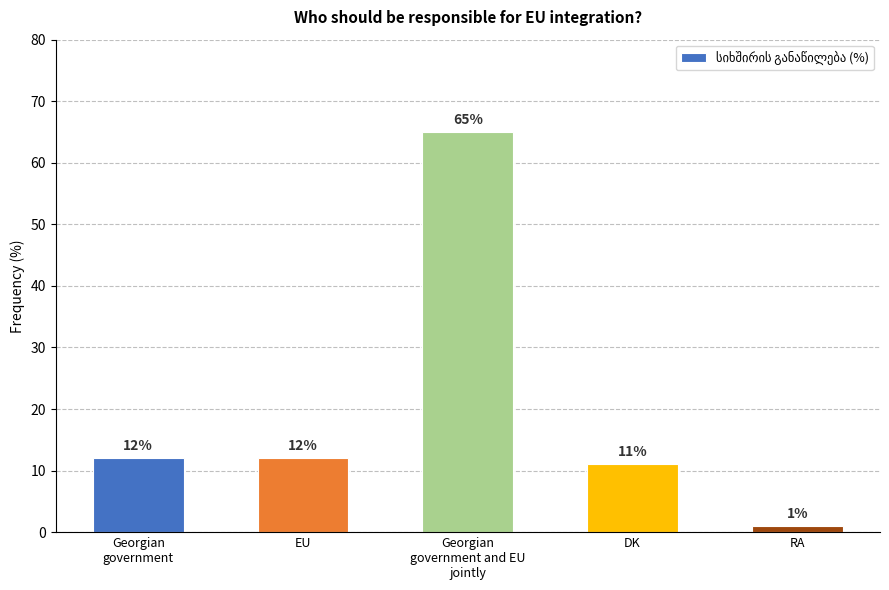

Reading right to left, what are all the values shown in this chart?

1	11	65	12	12